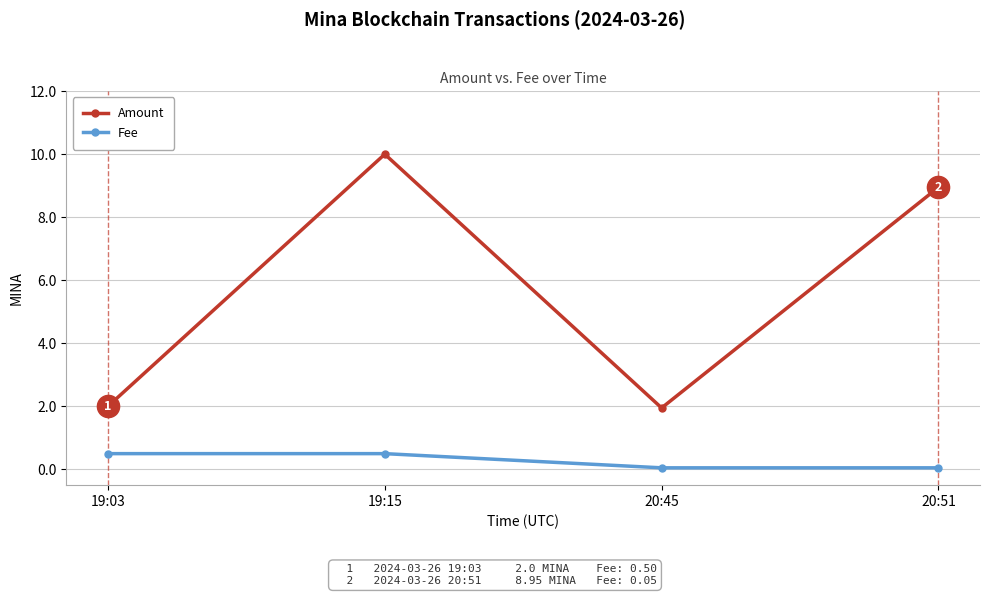

Which label corresponds to the largest value in the chart?

19:15